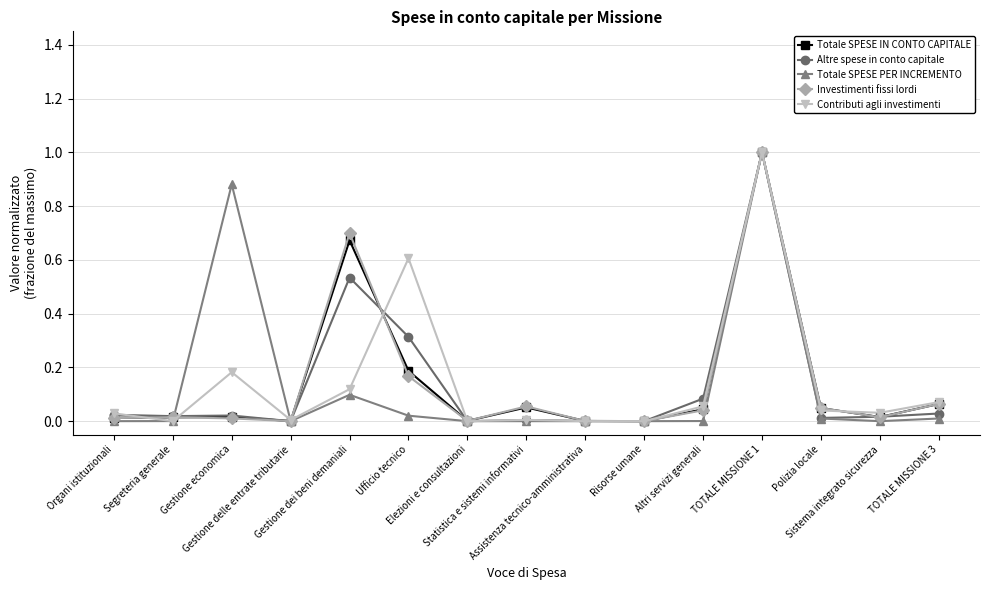

How many series are shown in this chart?

5